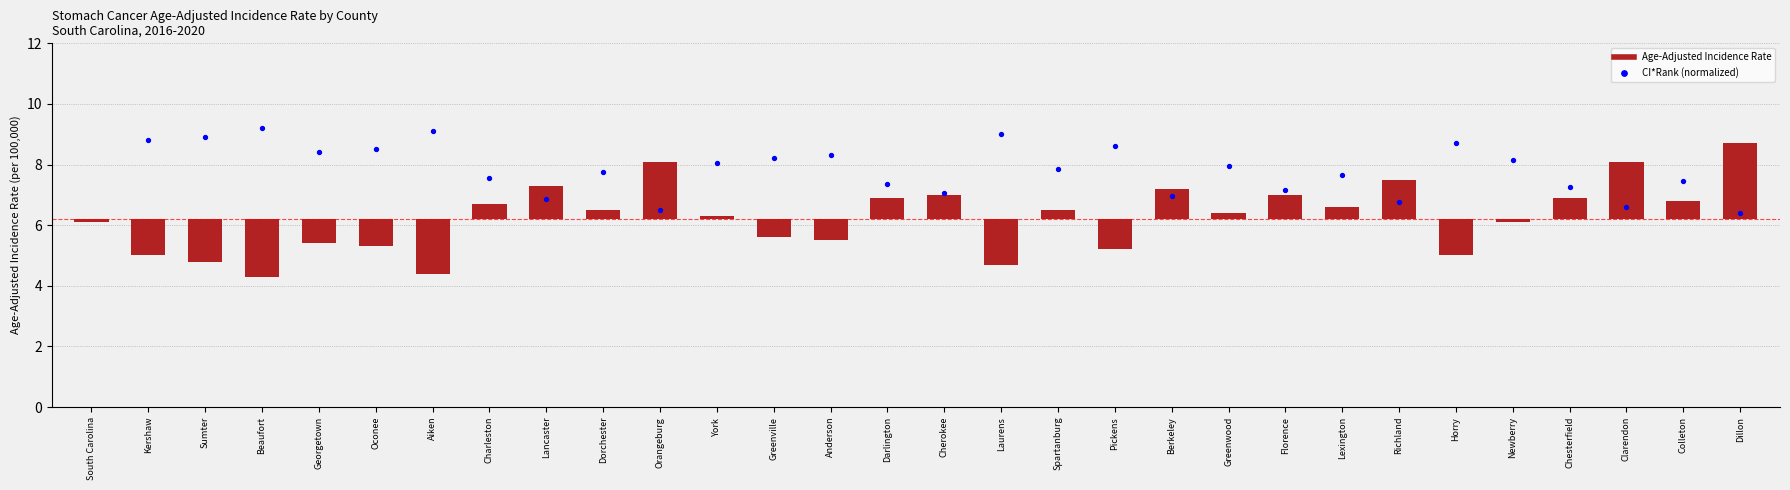

Between Oconee and Chesterfield, which is larger?

Chesterfield